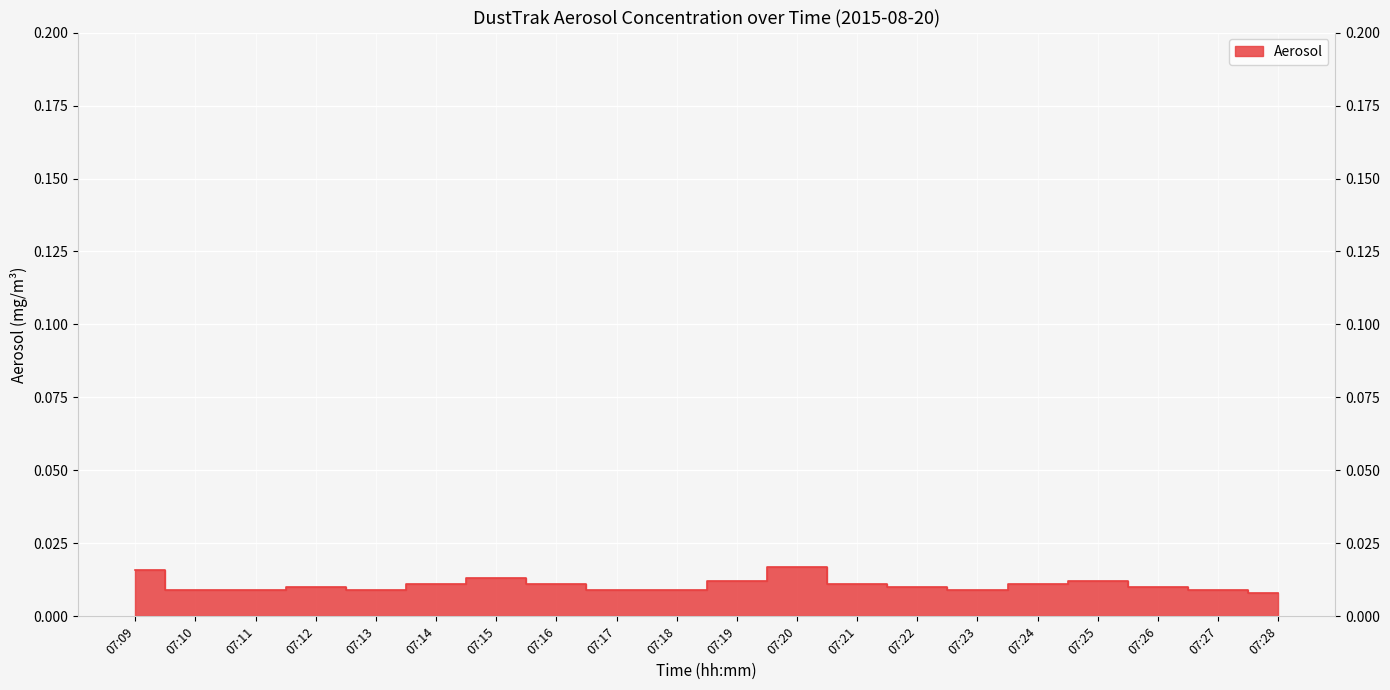

How many lines are shown in the chart?

1